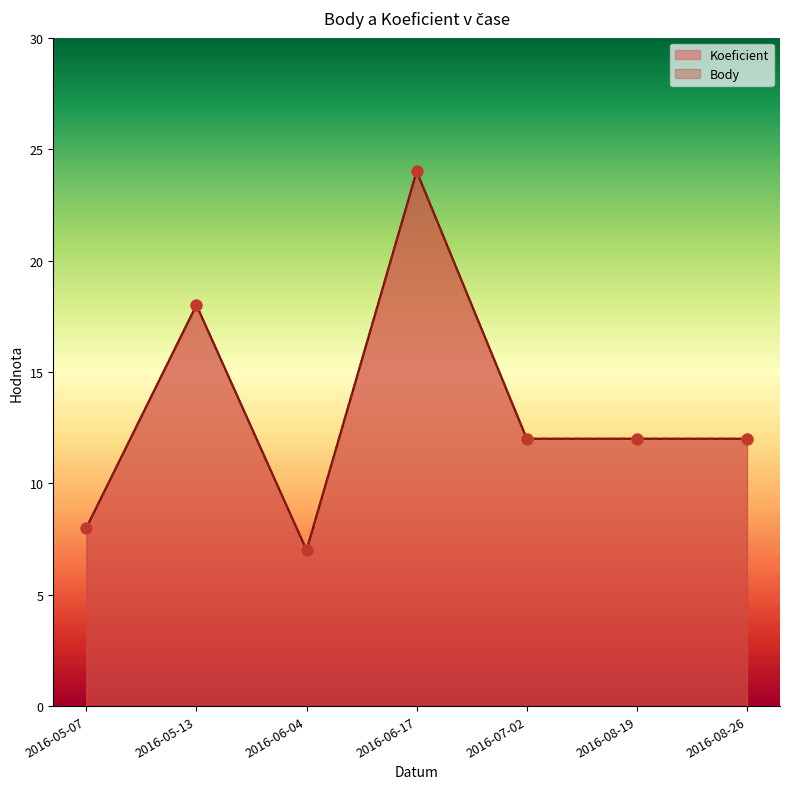

Which series contains the highest Y value?

Koeficient